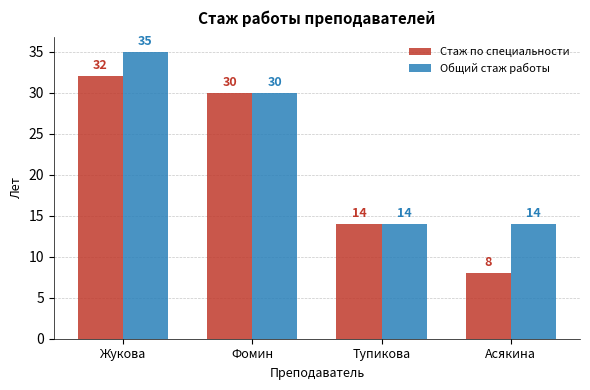

How many bars are there in each group?

2